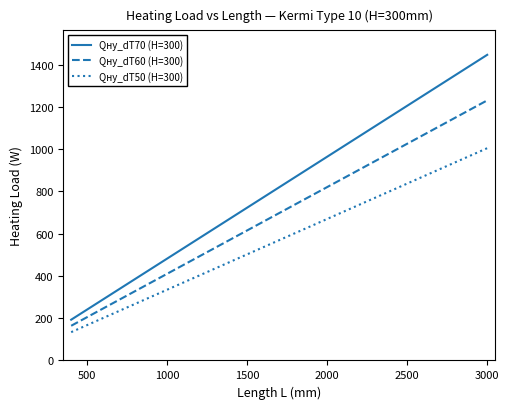

True or false: Qну_dT50 (H=300) and Qну_dT70 (H=300) cross at least once.

False